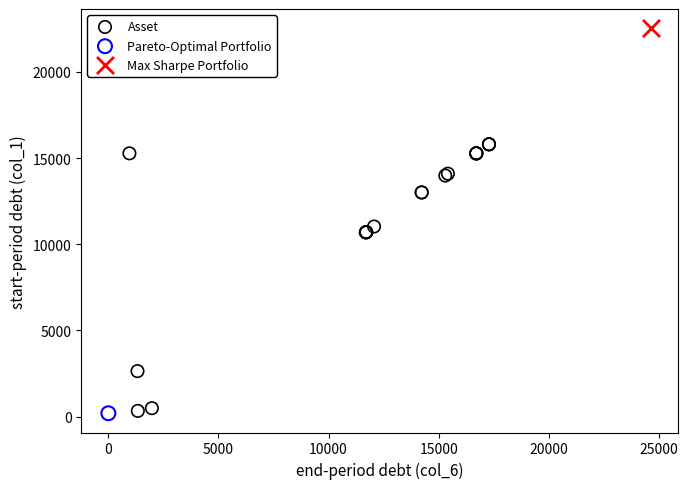

What are all the series names shown in the legend?

Asset, Pareto-Optimal Portfolio, Max Sharpe Portfolio